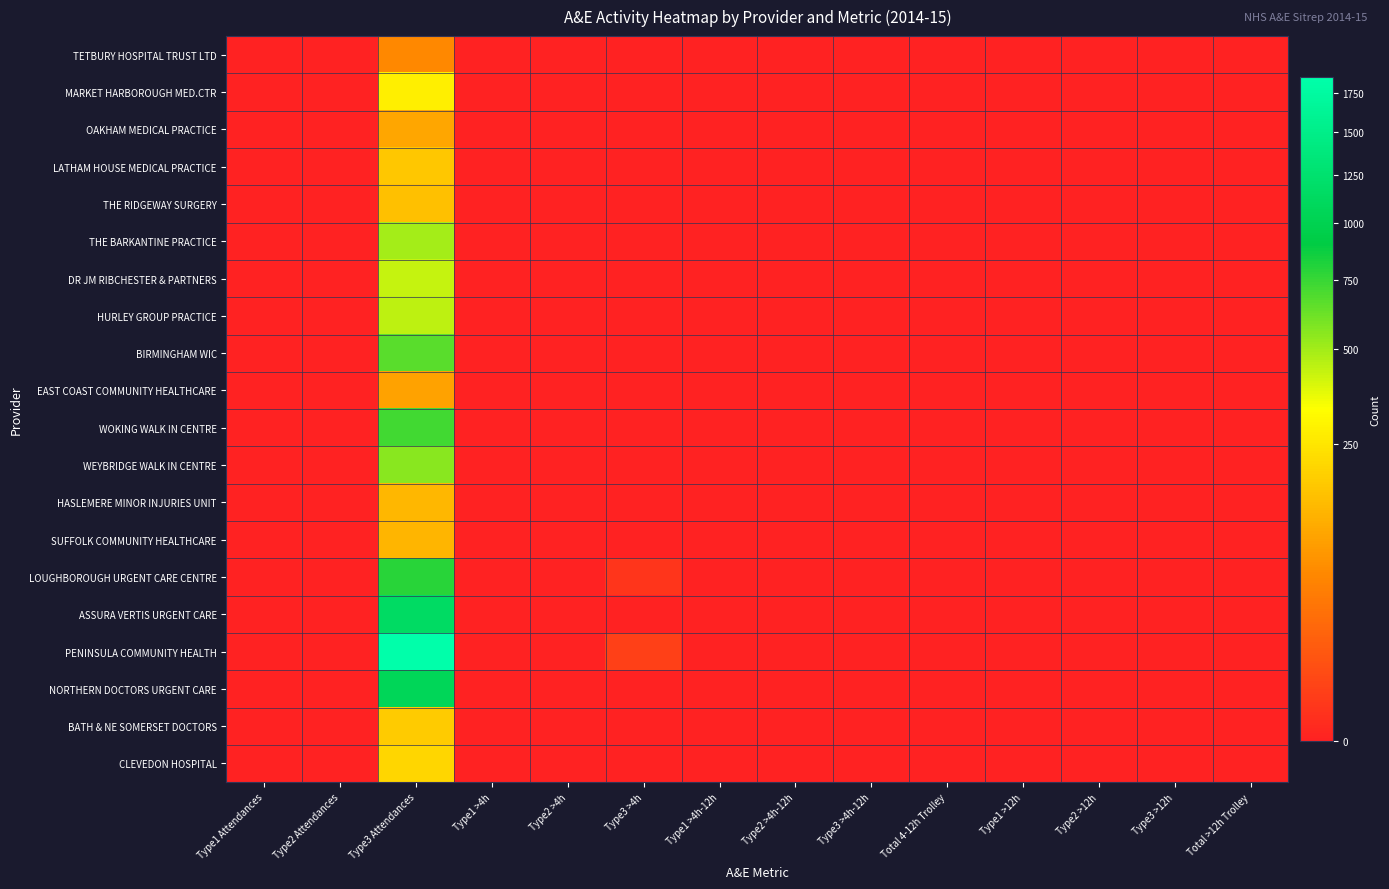

Reading left to right, what are all the values shown in this chart?

TETBURY HOSPITAL TRUST LTD: Type1 Attendances=0	Type2 Attendances=0	Type3 Attendances=60	Type1 >4h=0	Type2 >4h=0	Type3 >4h=0	Type1 >4h-12h=0	Type2 >4h-12h=0	Type3 >4h-12h=0	Total 4-12h Trolley=0	Type1 >12h=0	Type2 >12h=0	Type3 >12h=0	Total >12h Trolley=0
MARKET HARBOROUGH MED.CTR: Type1 Attendances=0	Type2 Attendances=0	Type3 Attendances=280	Type1 >4h=0	Type2 >4h=0	Type3 >4h=0	Type1 >4h-12h=0	Type2 >4h-12h=0	Type3 >4h-12h=0	Total 4-12h Trolley=0	Type1 >12h=0	Type2 >12h=0	Type3 >12h=0	Total >12h Trolley=0
OAKHAM MEDICAL PRACTICE: Type1 Attendances=0	Type2 Attendances=0	Type3 Attendances=104	Type1 >4h=0	Type2 >4h=0	Type3 >4h=0	Type1 >4h-12h=0	Type2 >4h-12h=0	Type3 >4h-12h=0	Total 4-12h Trolley=0	Type1 >12h=0	Type2 >12h=0	Type3 >12h=0	Total >12h Trolley=0
LATHAM HOUSE MEDICAL PRACTICE: Type1 Attendances=0	Type2 Attendances=0	Type3 Attendances=173	Type1 >4h=0	Type2 >4h=0	Type3 >4h=0	Type1 >4h-12h=0	Type2 >4h-12h=0	Type3 >4h-12h=0	Total 4-12h Trolley=0	Type1 >12h=0	Type2 >12h=0	Type3 >12h=0	Total >12h Trolley=0
THE RIDGEWAY SURGERY: Type1 Attendances=0	Type2 Attendances=0	Type3 Attendances=155	Type1 >4h=0	Type2 >4h=0	Type3 >4h=0	Type1 >4h-12h=0	Type2 >4h-12h=0	Type3 >4h-12h=0	Total 4-12h Trolley=0	Type1 >12h=0	Type2 >12h=0	Type3 >12h=0	Total >12h Trolley=0
THE BARKANTINE PRACTICE: Type1 Attendances=0	Type2 Attendances=0	Type3 Attendances=494	Type1 >4h=0	Type2 >4h=0	Type3 >4h=0	Type1 >4h-12h=0	Type2 >4h-12h=0	Type3 >4h-12h=0	Total 4-12h Trolley=0	Type1 >12h=0	Type2 >12h=0	Type3 >12h=0	Total >12h Trolley=0
DR JM RIBCHESTER & PARTNERS: Type1 Attendances=0	Type2 Attendances=0	Type3 Attendances=434	Type1 >4h=0	Type2 >4h=0	Type3 >4h=0	Type1 >4h-12h=0	Type2 >4h-12h=0	Type3 >4h-12h=0	Total 4-12h Trolley=0	Type1 >12h=0	Type2 >12h=0	Type3 >12h=0	Total >12h Trolley=0
HURLEY GROUP PRACTICE: Type1 Attendances=0	Type2 Attendances=0	Type3 Attendances=443	Type1 >4h=0	Type2 >4h=0	Type3 >4h=0	Type1 >4h-12h=0	Type2 >4h-12h=0	Type3 >4h-12h=0	Total 4-12h Trolley=0	Type1 >12h=0	Type2 >12h=0	Type3 >12h=0	Total >12h Trolley=0
BIRMINGHAM WIC: Type1 Attendances=0	Type2 Attendances=0	Type3 Attendances=661	Type1 >4h=0	Type2 >4h=0	Type3 >4h=0	Type1 >4h-12h=0	Type2 >4h-12h=0	Type3 >4h-12h=0	Total 4-12h Trolley=0	Type1 >12h=0	Type2 >12h=0	Type3 >12h=0	Total >12h Trolley=0
EAST COAST COMMUNITY HEALTHCARE: Type1 Attendances=0	Type2 Attendances=0	Type3 Attendances=96	Type1 >4h=0	Type2 >4h=0	Type3 >4h=0	Type1 >4h-12h=0	Type2 >4h-12h=0	Type3 >4h-12h=0	Total 4-12h Trolley=0	Type1 >12h=0	Type2 >12h=0	Type3 >12h=0	Total >12h Trolley=0
WOKING WALK IN CENTRE: Type1 Attendances=0	Type2 Attendances=0	Type3 Attendances=722	Type1 >4h=0	Type2 >4h=0	Type3 >4h=0	Type1 >4h-12h=0	Type2 >4h-12h=0	Type3 >4h-12h=0	Total 4-12h Trolley=0	Type1 >12h=0	Type2 >12h=0	Type3 >12h=0	Total >12h Trolley=0
WEYBRIDGE WALK IN CENTRE: Type1 Attendances=0	Type2 Attendances=0	Type3 Attendances=550	Type1 >4h=0	Type2 >4h=0	Type3 >4h=0	Type1 >4h-12h=0	Type2 >4h-12h=0	Type3 >4h-12h=0	Total 4-12h Trolley=0	Type1 >12h=0	Type2 >12h=0	Type3 >12h=0	Total >12h Trolley=0
HASLEMERE MINOR INJURIES UNIT: Type1 Attendances=0	Type2 Attendances=0	Type3 Attendances=136	Type1 >4h=0	Type2 >4h=0	Type3 >4h=0	Type1 >4h-12h=0	Type2 >4h-12h=0	Type3 >4h-12h=0	Total 4-12h Trolley=0	Type1 >12h=0	Type2 >12h=0	Type3 >12h=0	Total >12h Trolley=0
SUFFOLK COMMUNITY HEALTHCARE: Type1 Attendances=0	Type2 Attendances=0	Type3 Attendances=130	Type1 >4h=0	Type2 >4h=0	Type3 >4h=0	Type1 >4h-12h=0	Type2 >4h-12h=0	Type3 >4h-12h=0	Total 4-12h Trolley=0	Type1 >12h=0	Type2 >12h=0	Type3 >12h=0	Total >12h Trolley=0
LOUGHBOROUGH URGENT CARE CENTRE: Type1 Attendances=0	Type2 Attendances=0	Type3 Attendances=783	Type1 >4h=0	Type2 >4h=0	Type3 >4h=1	Type1 >4h-12h=0	Type2 >4h-12h=0	Type3 >4h-12h=0	Total 4-12h Trolley=0	Type1 >12h=0	Type2 >12h=0	Type3 >12h=0	Total >12h Trolley=0
ASSURA VERTIS URGENT CARE: Type1 Attendances=0	Type2 Attendances=0	Type3 Attendances=1153	Type1 >4h=0	Type2 >4h=0	Type3 >4h=0	Type1 >4h-12h=0	Type2 >4h-12h=0	Type3 >4h-12h=0	Total 4-12h Trolley=0	Type1 >12h=0	Type2 >12h=0	Type3 >12h=0	Total >12h Trolley=0
PENINSULA COMMUNITY HEALTH: Type1 Attendances=0	Type2 Attendances=0	Type3 Attendances=1862	Type1 >4h=0	Type2 >4h=0	Type3 >4h=3	Type1 >4h-12h=0	Type2 >4h-12h=0	Type3 >4h-12h=0	Total 4-12h Trolley=0	Type1 >12h=0	Type2 >12h=0	Type3 >12h=0	Total >12h Trolley=0
NORTHERN DOCTORS URGENT CARE: Type1 Attendances=0	Type2 Attendances=0	Type3 Attendances=1058	Type1 >4h=0	Type2 >4h=0	Type3 >4h=0	Type1 >4h-12h=0	Type2 >4h-12h=0	Type3 >4h-12h=0	Total 4-12h Trolley=0	Type1 >12h=0	Type2 >12h=0	Type3 >12h=0	Total >12h Trolley=0
BATH & NE SOMERSET DOCTORS: Type1 Attendances=0	Type2 Attendances=0	Type3 Attendances=181	Type1 >4h=0	Type2 >4h=0	Type3 >4h=0	Type1 >4h-12h=0	Type2 >4h-12h=0	Type3 >4h-12h=0	Total 4-12h Trolley=0	Type1 >12h=0	Type2 >12h=0	Type3 >12h=0	Total >12h Trolley=0
CLEVEDON HOSPITAL: Type1 Attendances=0	Type2 Attendances=0	Type3 Attendances=209	Type1 >4h=0	Type2 >4h=0	Type3 >4h=0	Type1 >4h-12h=0	Type2 >4h-12h=0	Type3 >4h-12h=0	Total 4-12h Trolley=0	Type1 >12h=0	Type2 >12h=0	Type3 >12h=0	Total >12h Trolley=0